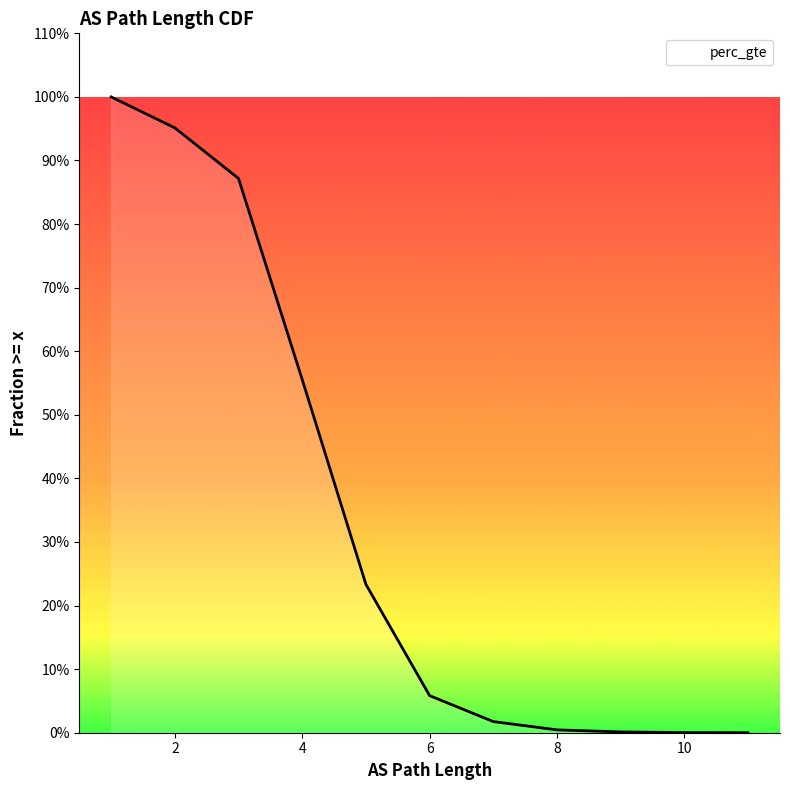

At which label is the value closest to 0?

11